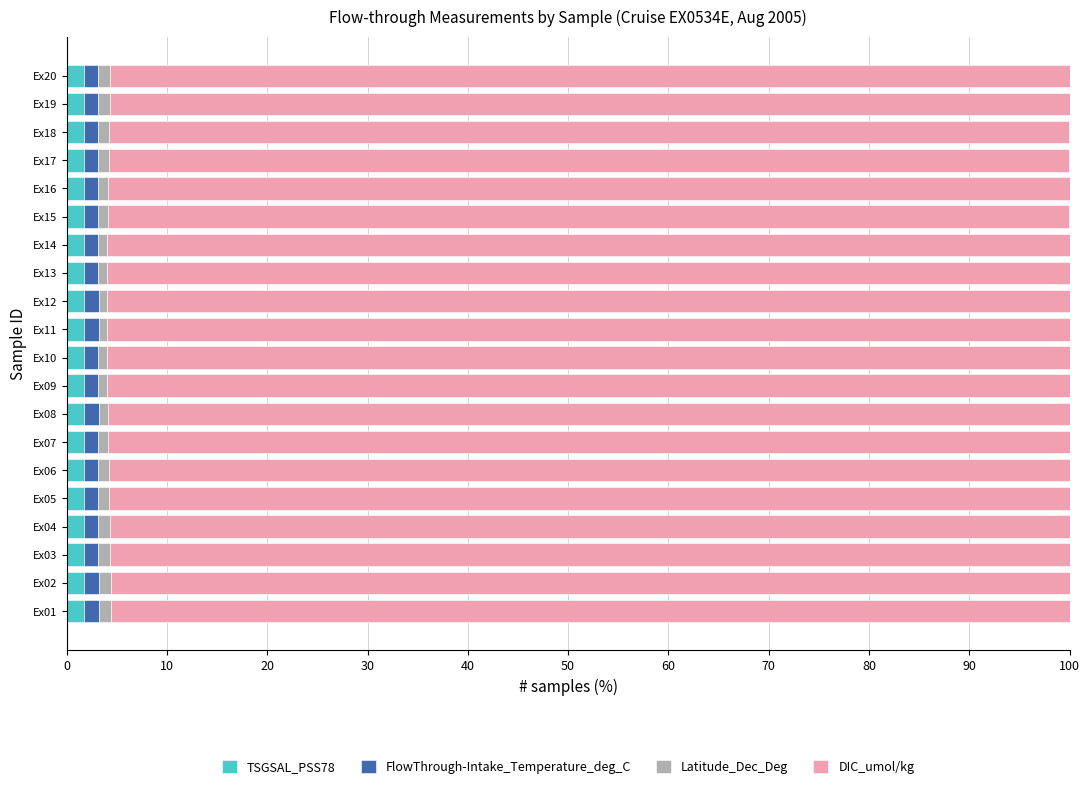

True or false: TSGSAL_PSS78 has a value of 1.7 at Ex17.

True